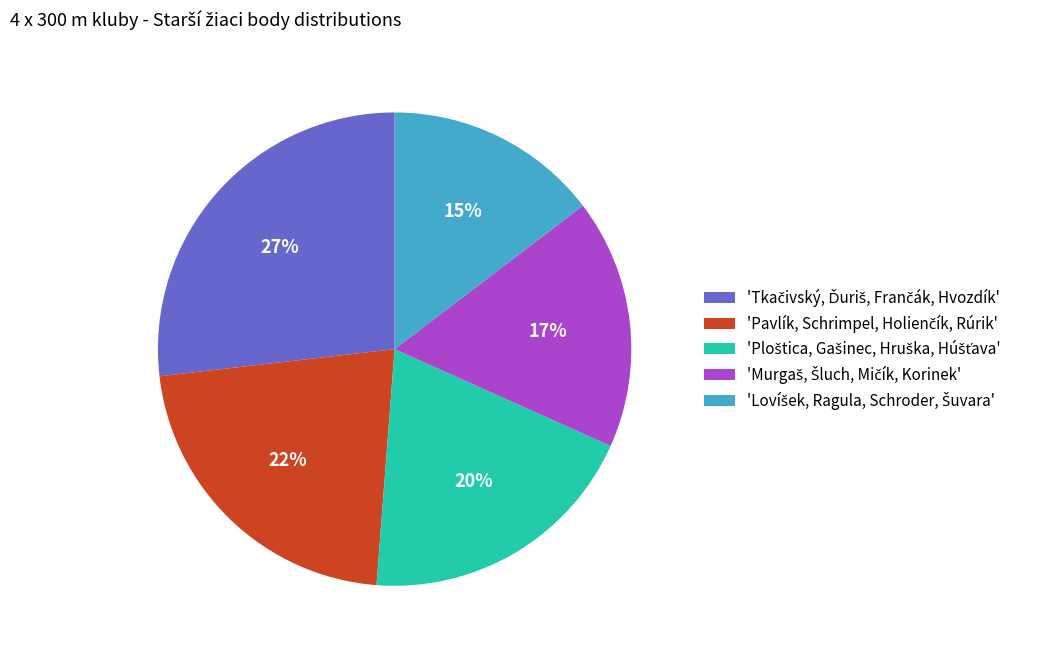

Is there any slice that represents more than half of the pie?

No